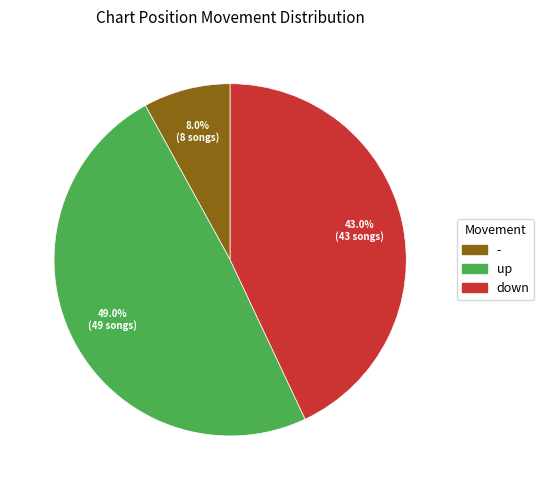

To the nearest percent, what is the difference between the largest and smallest slice percentages?

41%